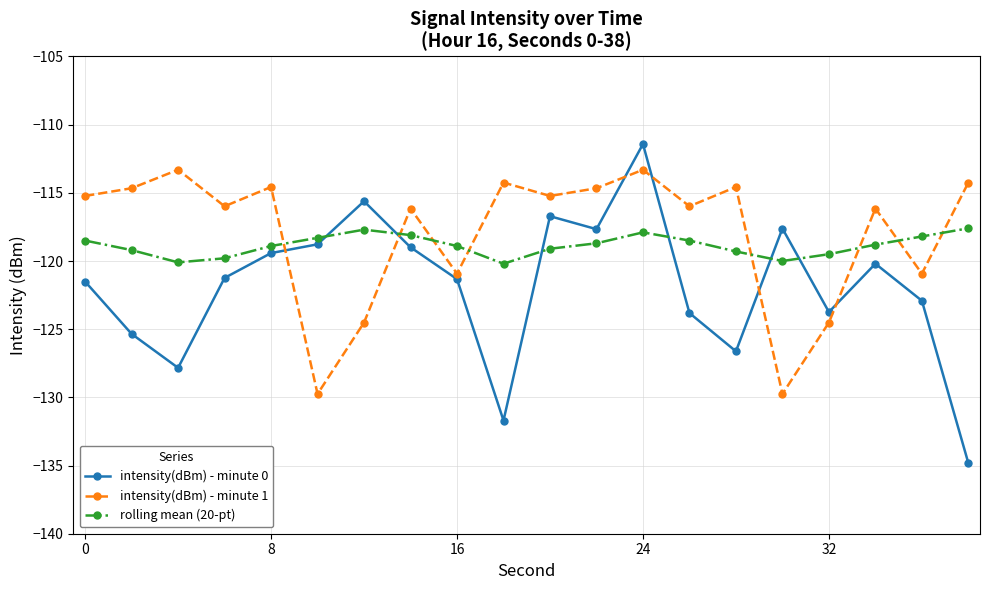

What is the value of the intensity(dBm) - minute 1 point at the 20th from the left?

-114.2